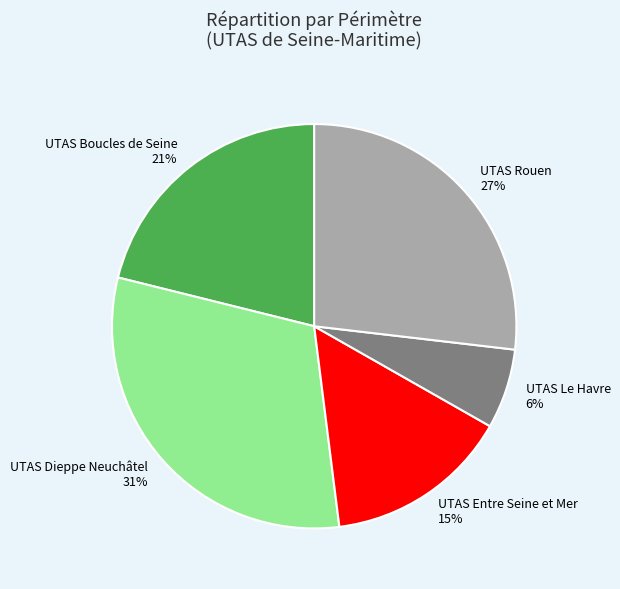

Rank the categories by value from lowest to highest.

UTAS Le Havre, UTAS Entre Seine et Mer, UTAS Boucles de Seine, UTAS Rouen, UTAS Dieppe Neuchâtel